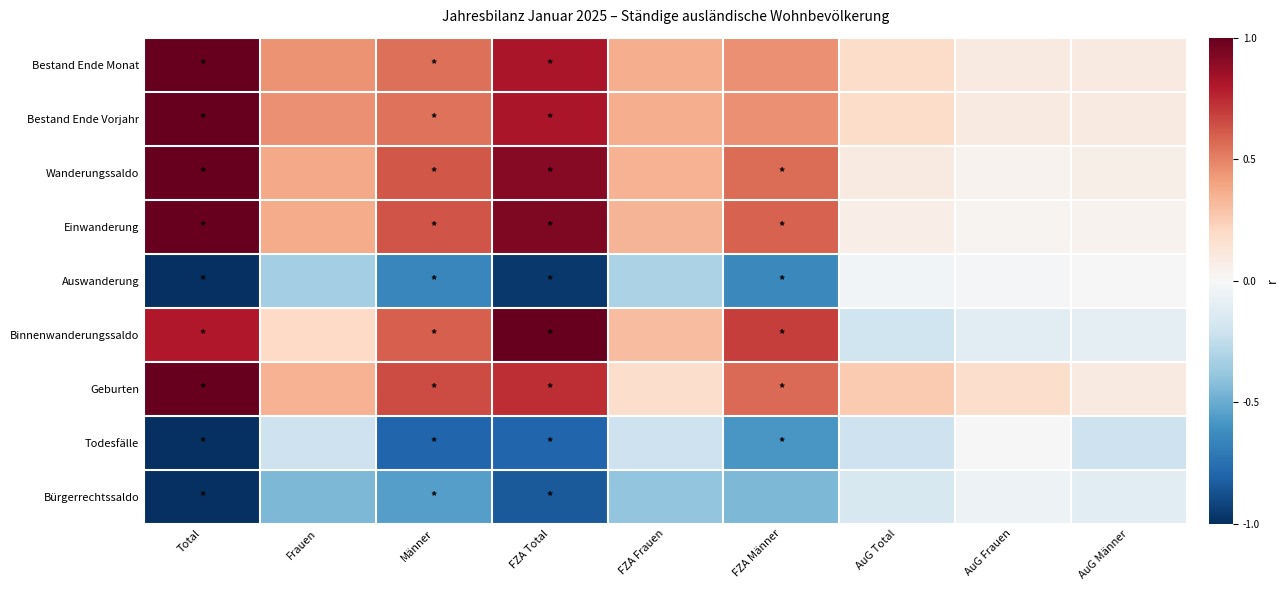

How many data points does each series have?

9